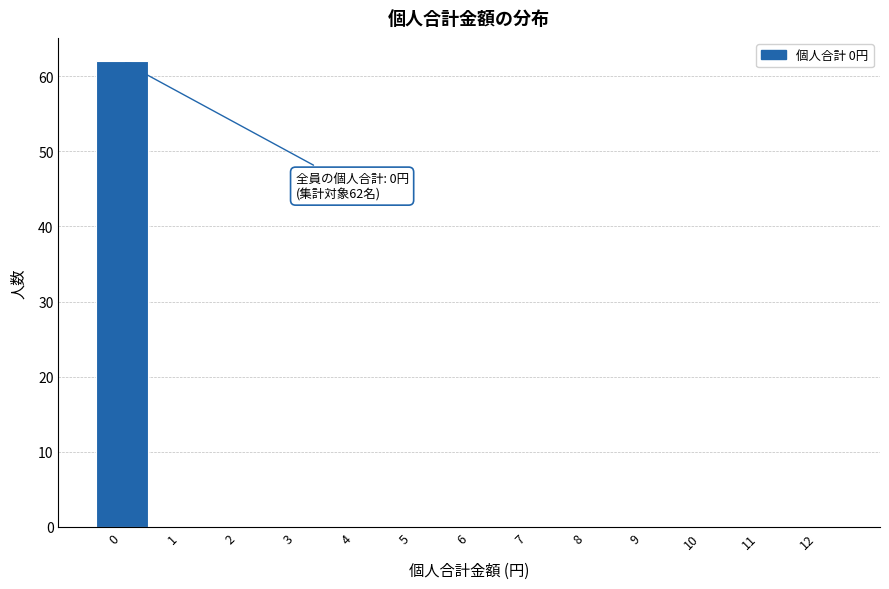

Which range on the x-axis has the tallest bar?

-0.5 to 0.5